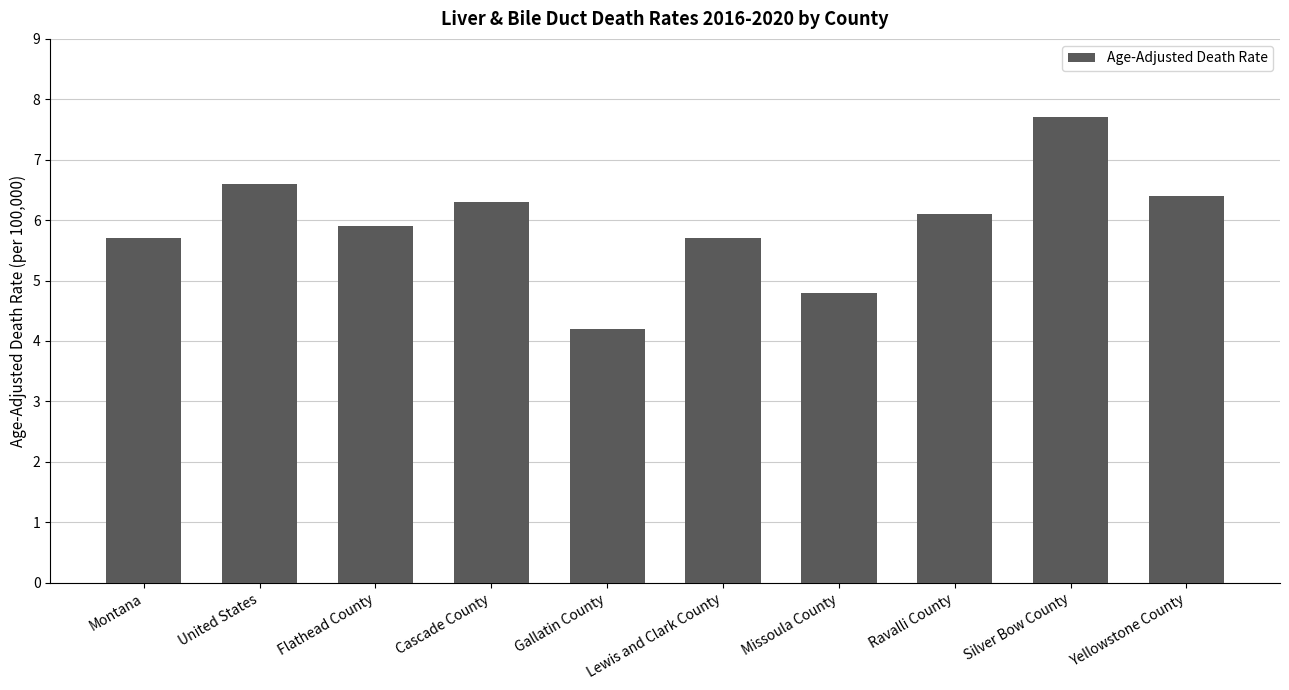

True or false: the data shows 5.9 at Flathead County.

True